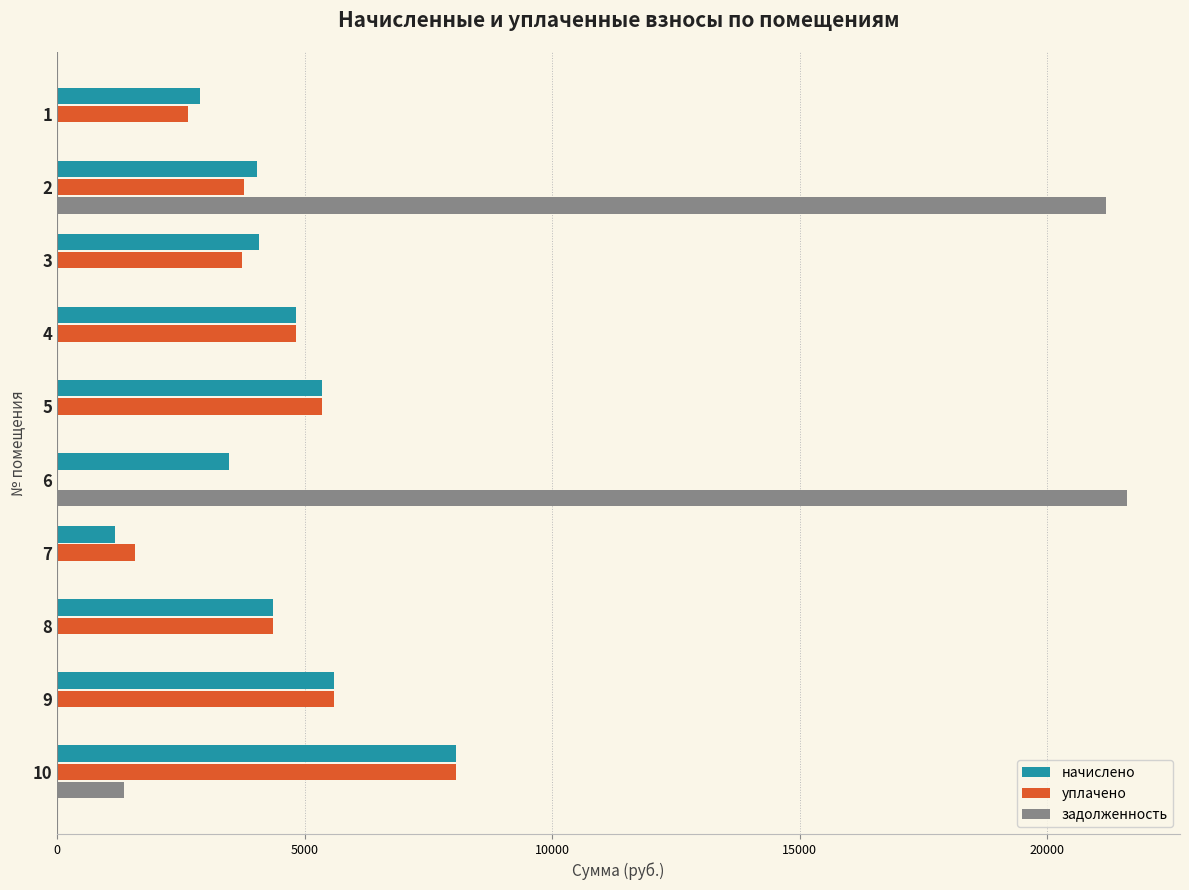

What is the total value across all series at 1?

5522.8